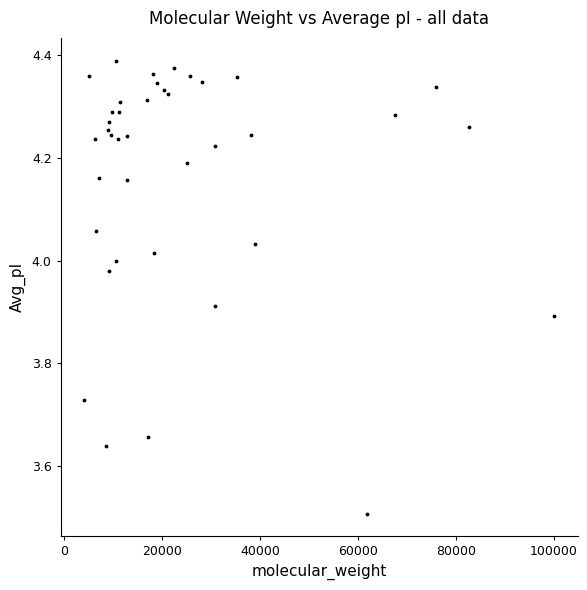

What Y value in the scatter plot is closest to 3?

3.5